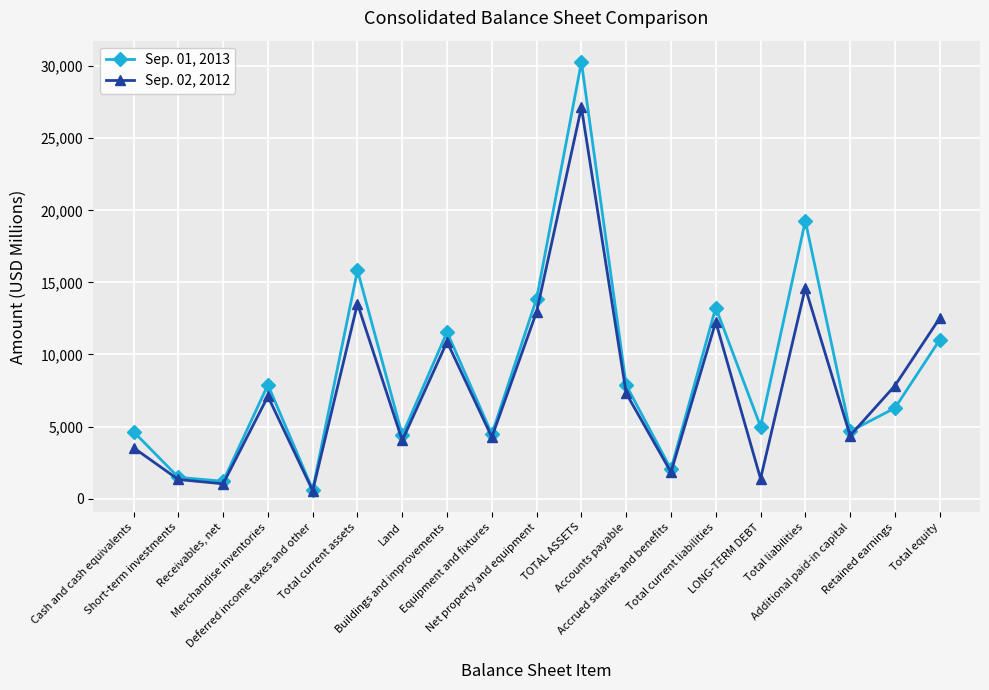

At which category is the sum across all series the highest?

TOTAL ASSETS